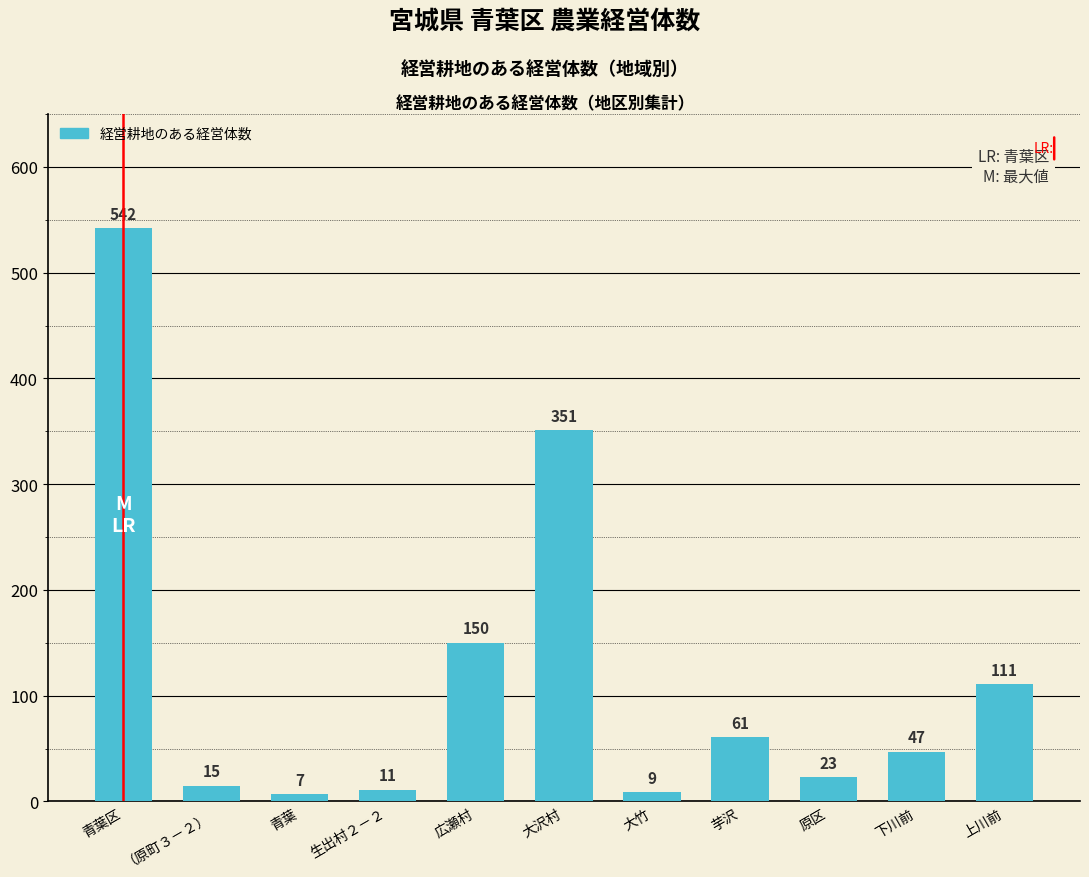

How many series are shown in this chart?

1